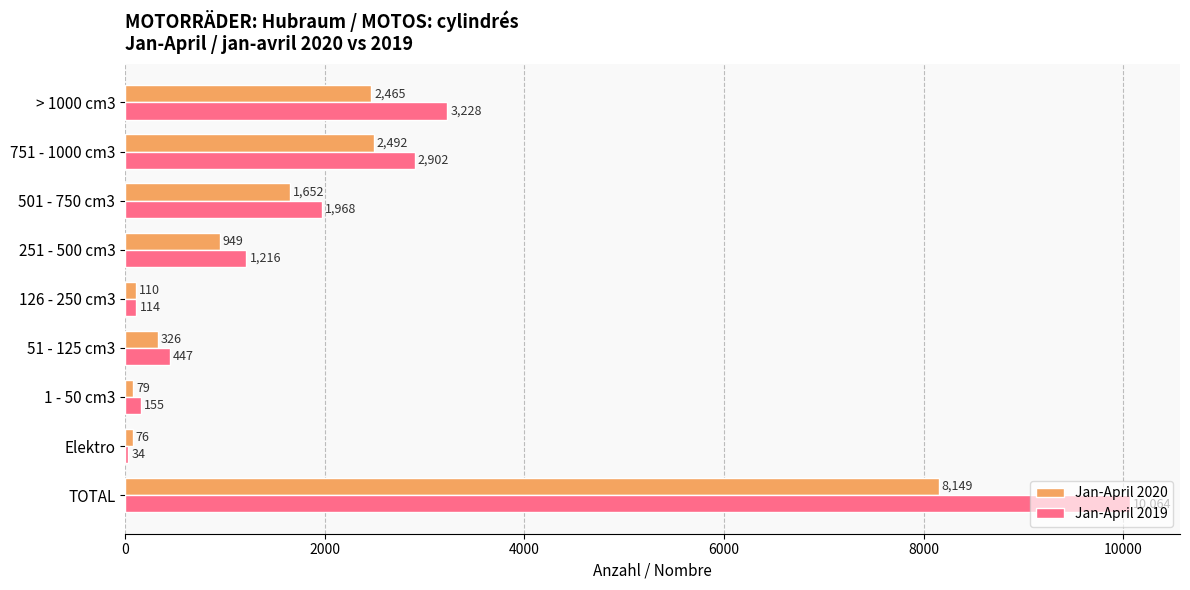

List the series in order of their overall mean, highest first.

Jan-April 2019, Jan-April 2020